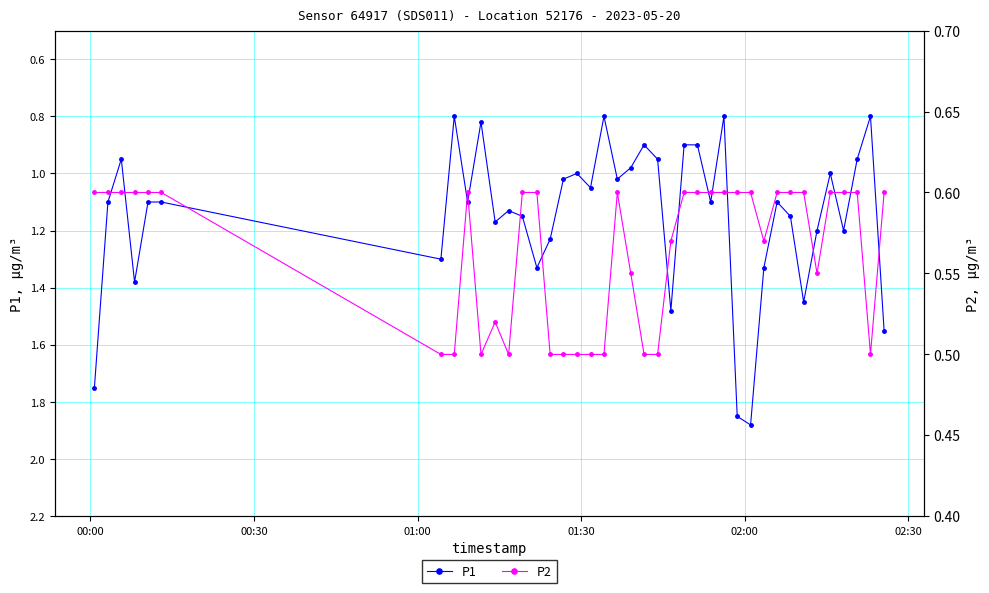

True or false: P1 has more than 1 interior local peaks.

True